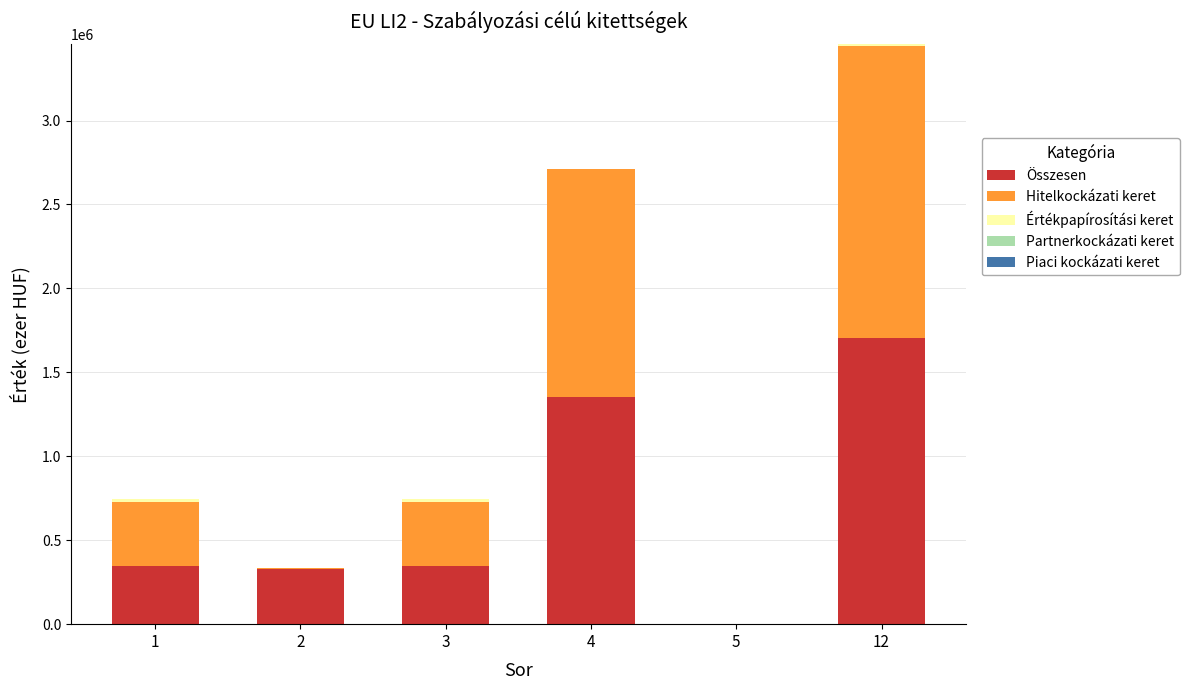

What is the highest value of the Összesen series?

1701857.0